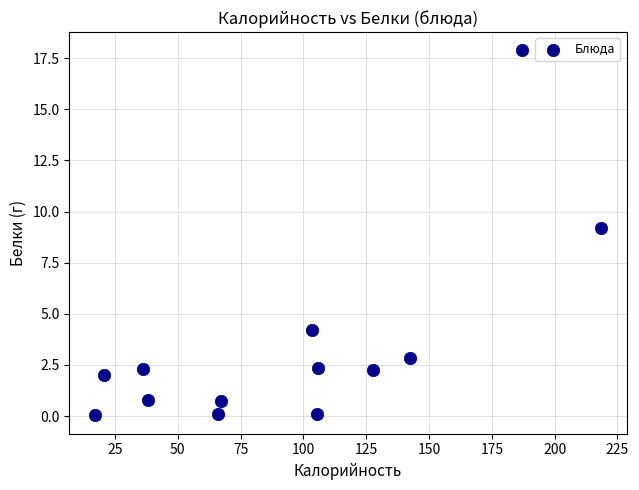

What Y value in the scatter plot is closest to 8?

9.2